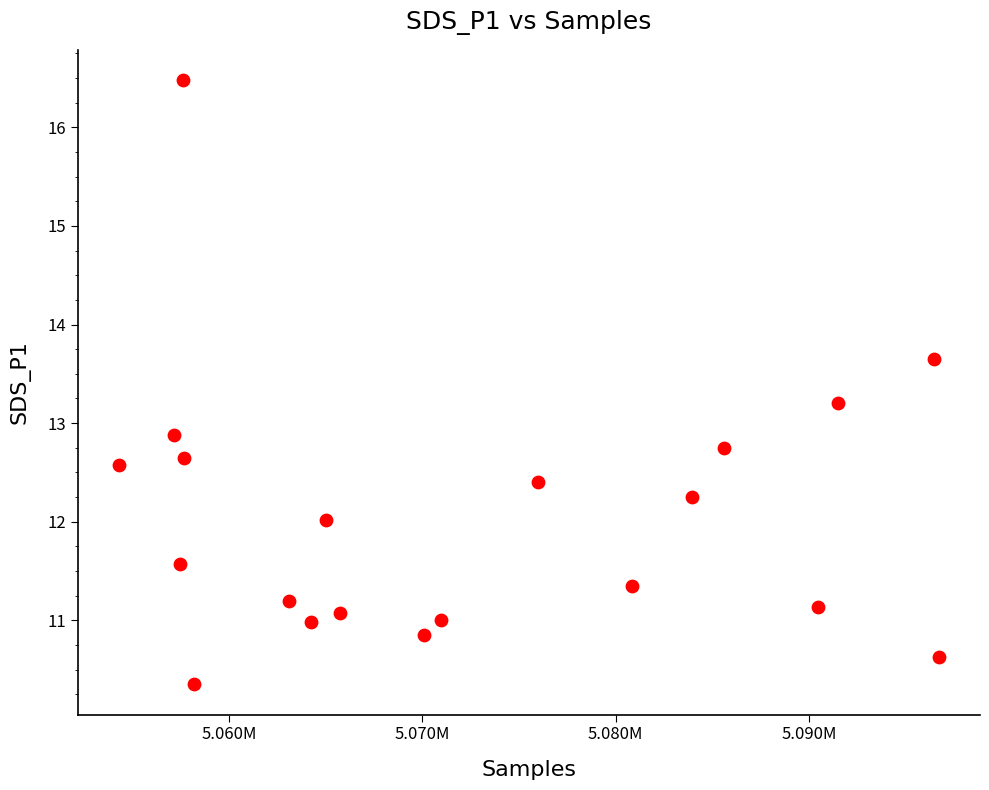

What is the range of X values (max minus min)?

42414.0